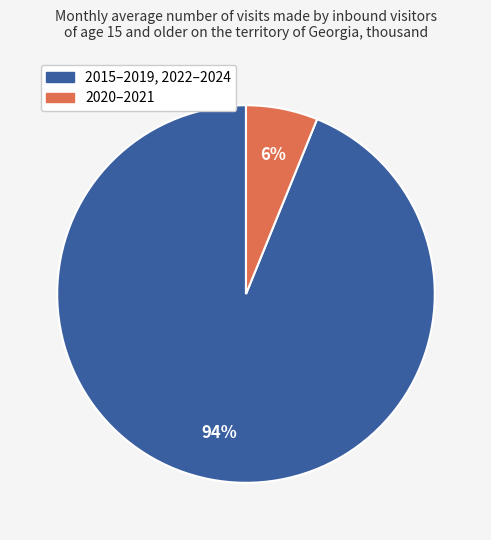

Does any single category account for the majority?

Yes